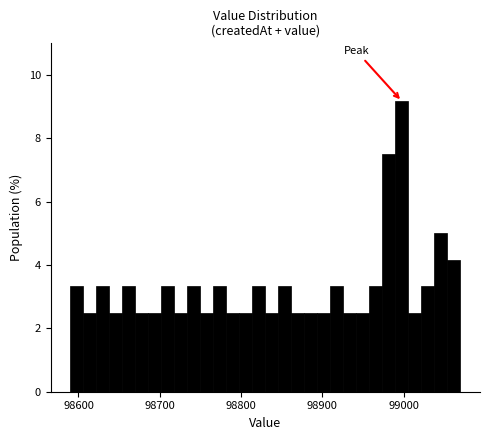

Read against the x-axis, roughly where is the centre of the tallest bar?

99000